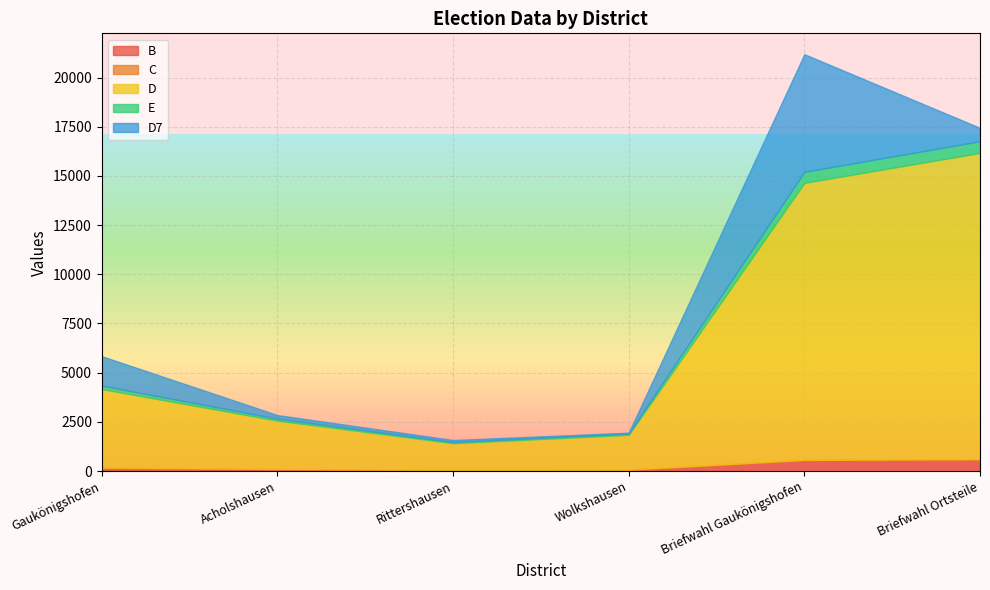

How many interior local valleys does the B series have?

1